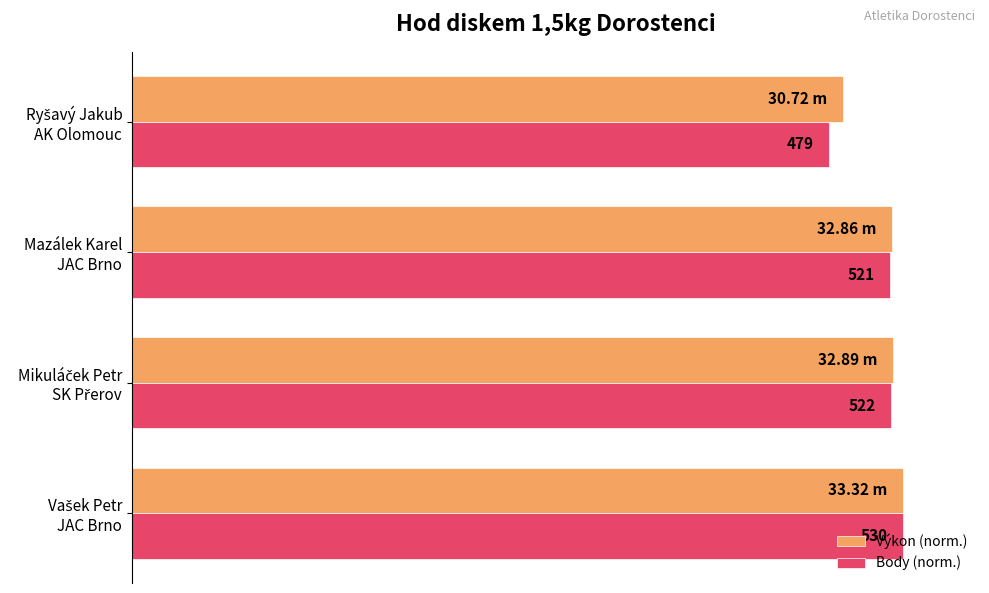

What are all the series names shown in the legend?

Výkon (norm.), Body (norm.)